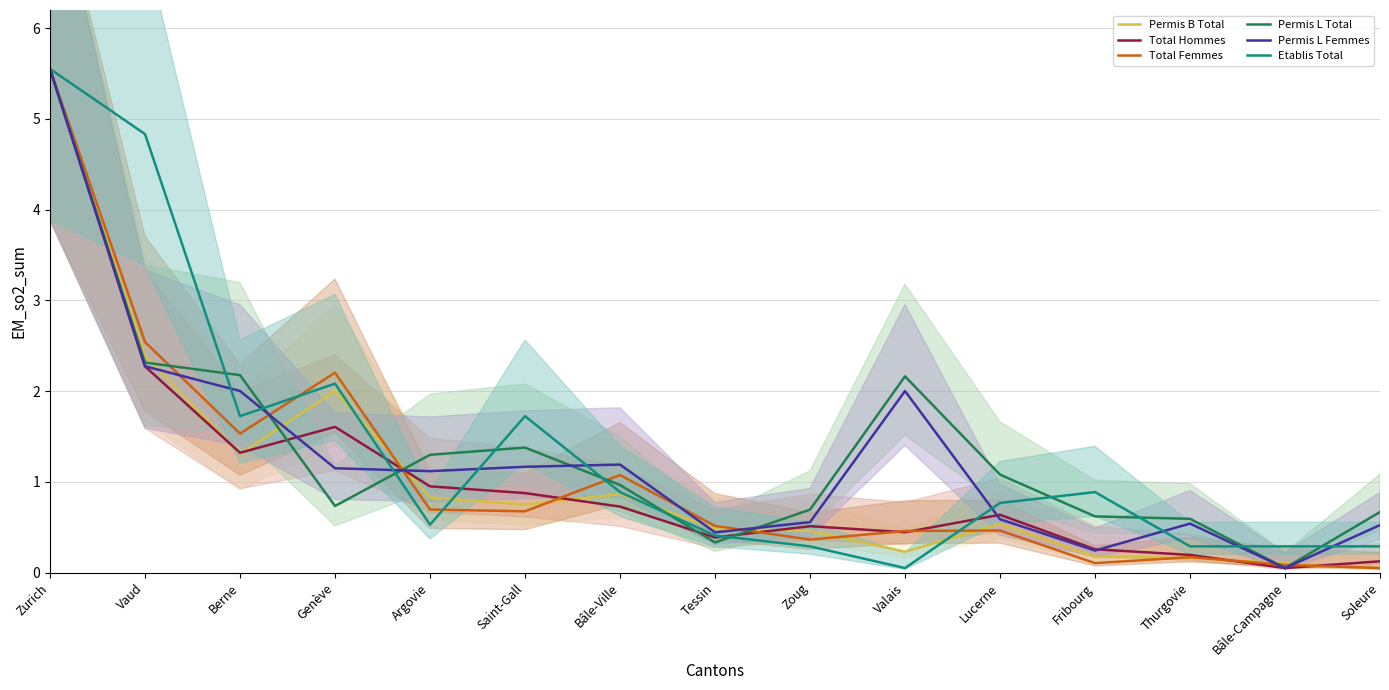

Is the value of Permis L Femmes at Argovie greater than the value of Etablis Total at Zurich?

No